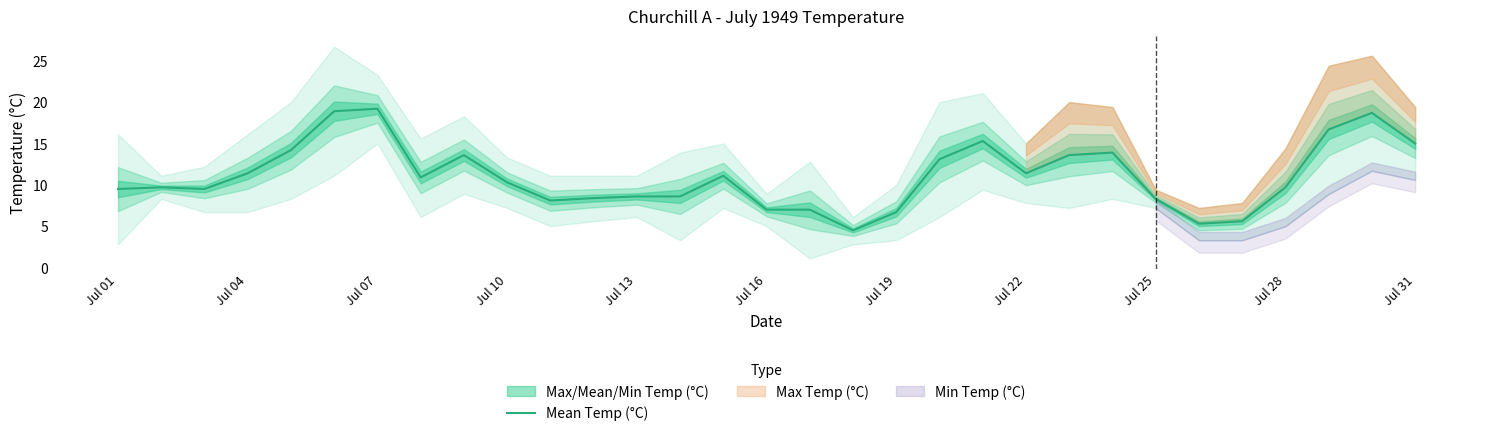

Reading right to left, what are all the values shown in this chart?

15.0	18.7	16.7	9.7	5.6	5.3	8.3	13.9	13.6	11.4	15.3	13.1	6.7	4.5	7.0	7.0	11.1	8.6	8.6	8.4	8.1	10.3	13.6	10.9	19.2	18.9	14.2	11.4	9.5	9.7	9.5